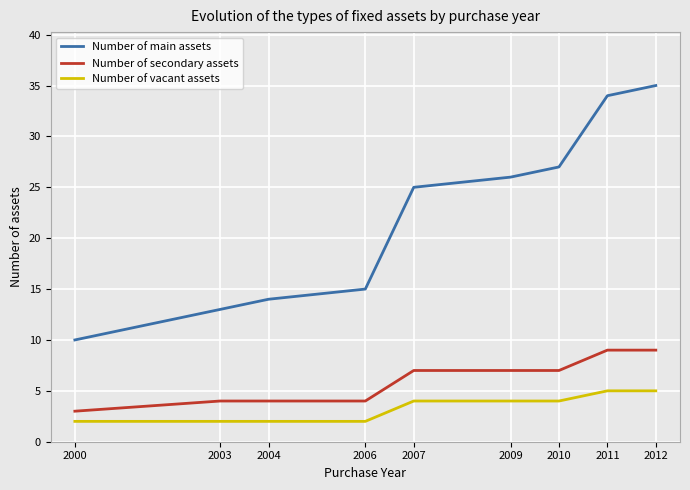

How many lines are shown in the chart?

3